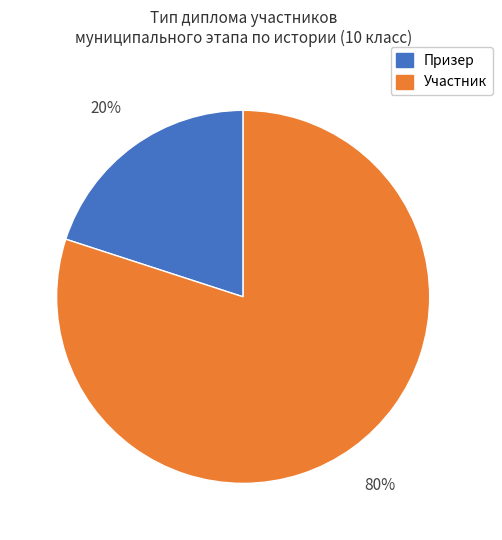

What is the majority slice?

Участник